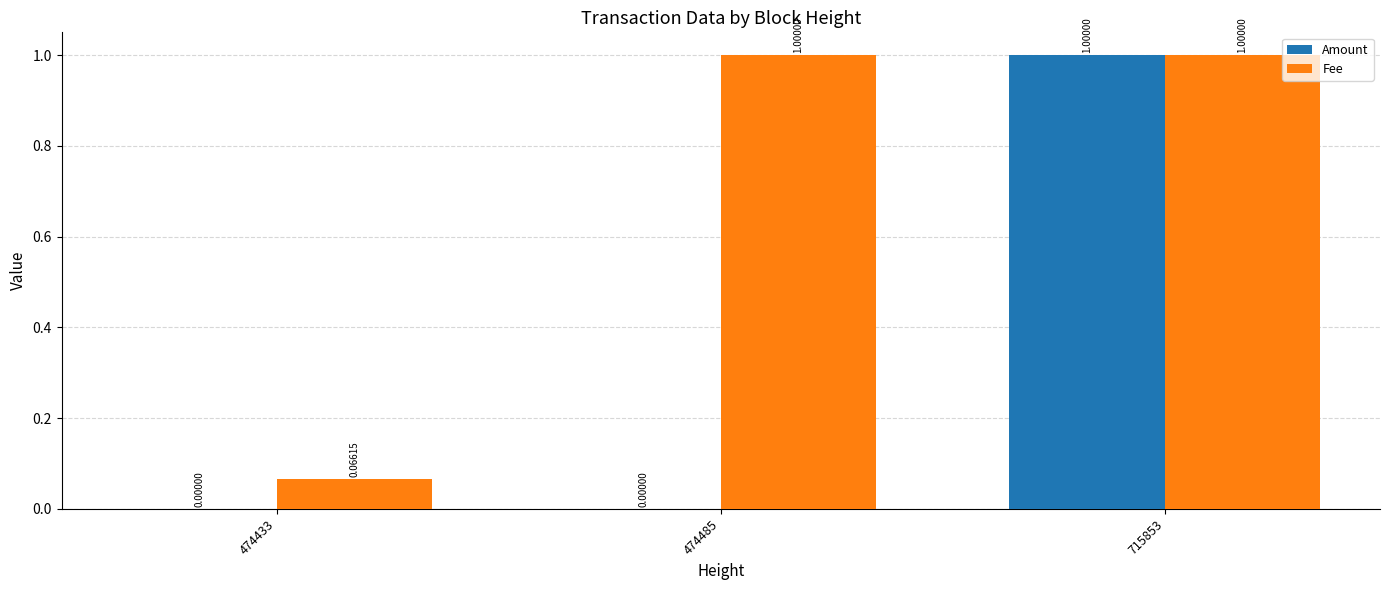

Which series changed the most between 474433 and 715853?

Amount